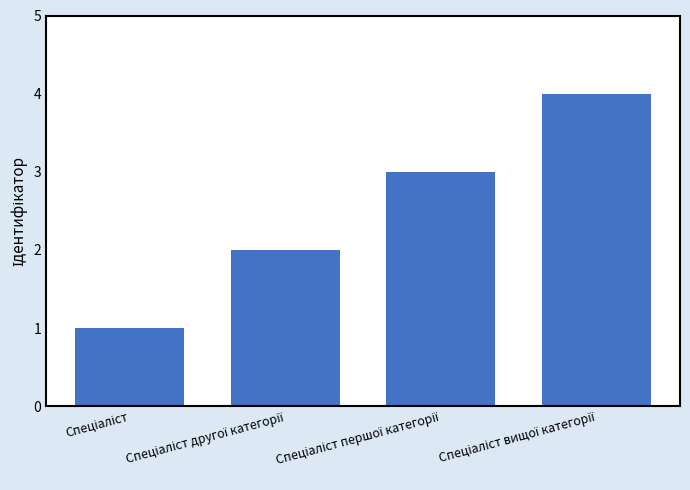

What is the sum of all values?

10